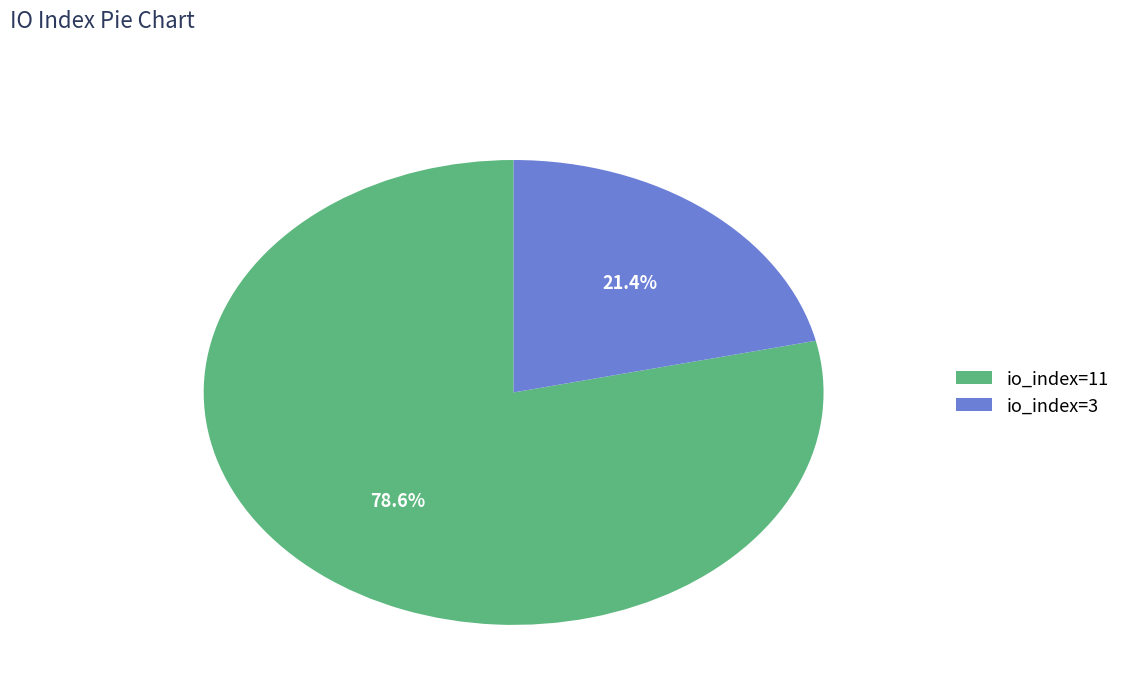

Is it true that io_index=3 is 21% of the pie?

True